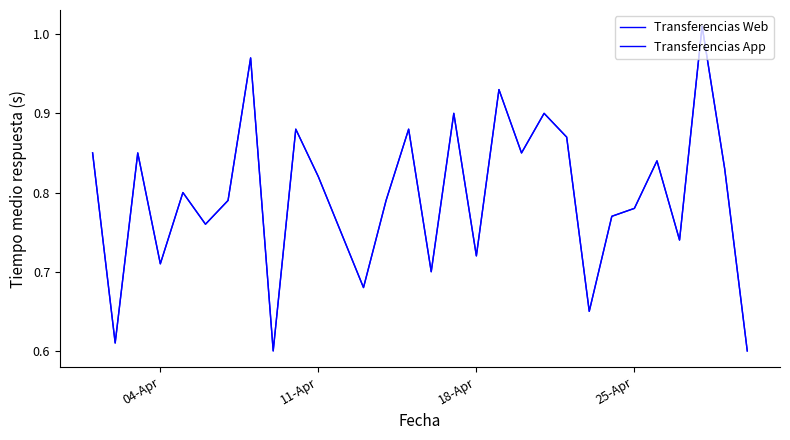

True or false: Transferencias Web and Transferencias App cross at least once.

False